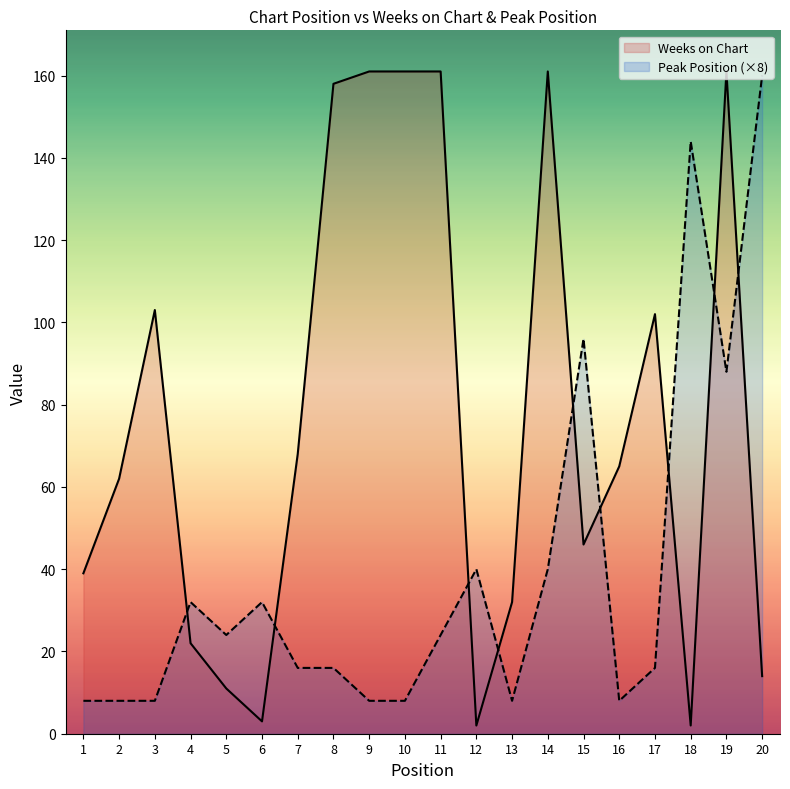

Rank the categories by Weeks on Chart value from lowest to highest.

12, 18, 6, 5, 20, 4, 13, 1, 15, 2, 16, 7, 17, 3, 8, 9, 10, 11, 14, 19